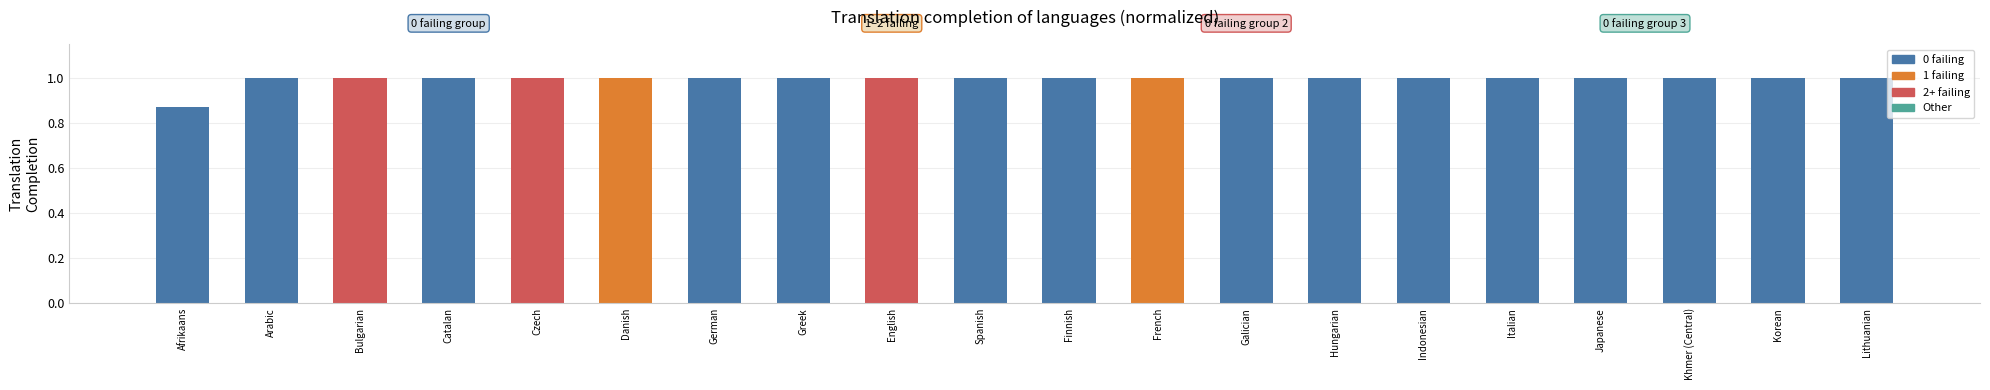

Between Finnish and Afrikaans, which is larger?

Finnish